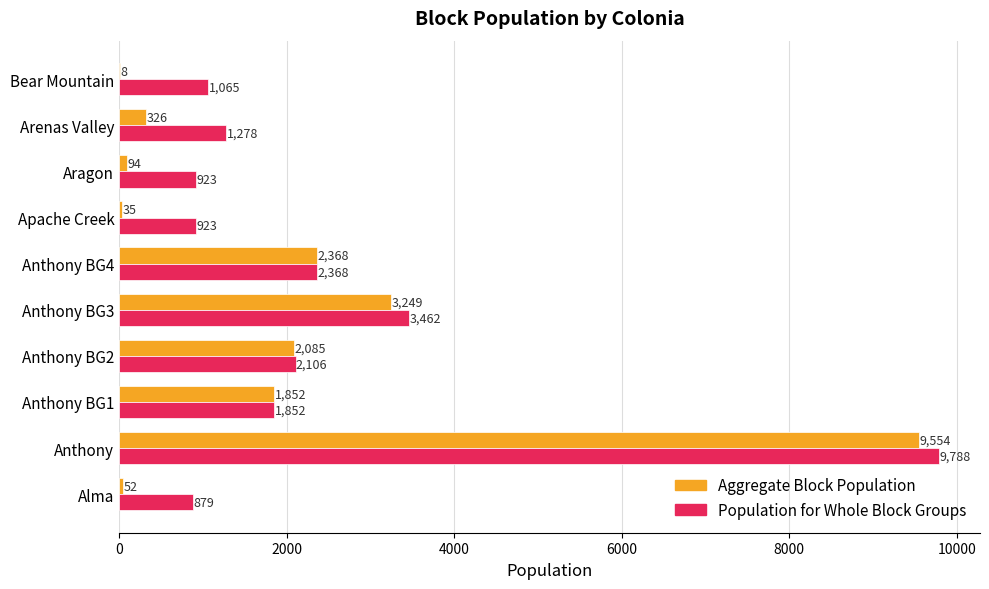

What is the sum of all Population for Whole Block Groups values?

24644